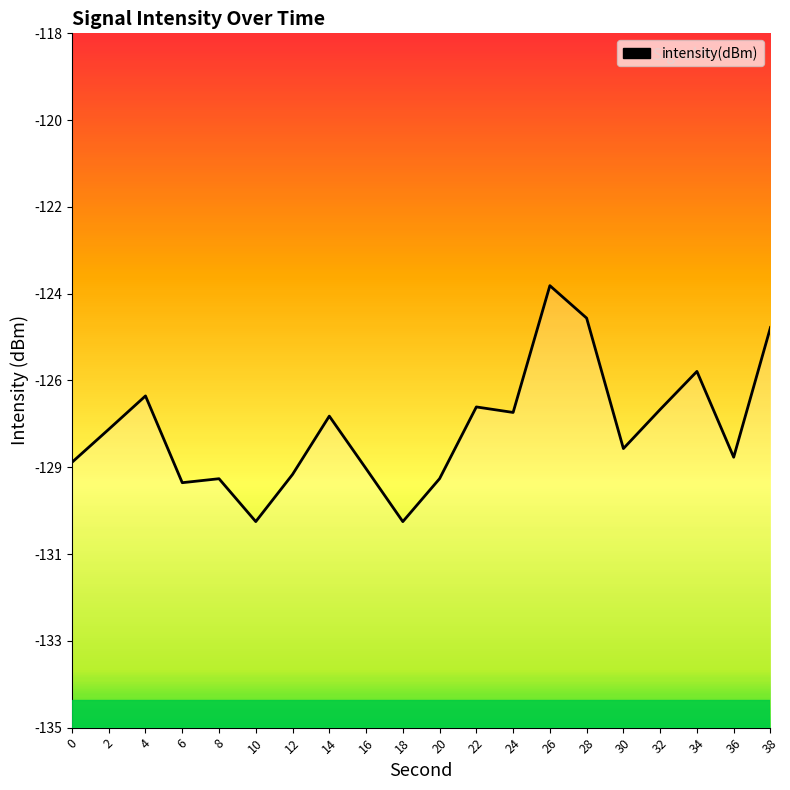

Does the chart display data point markers on the line(s)?

No